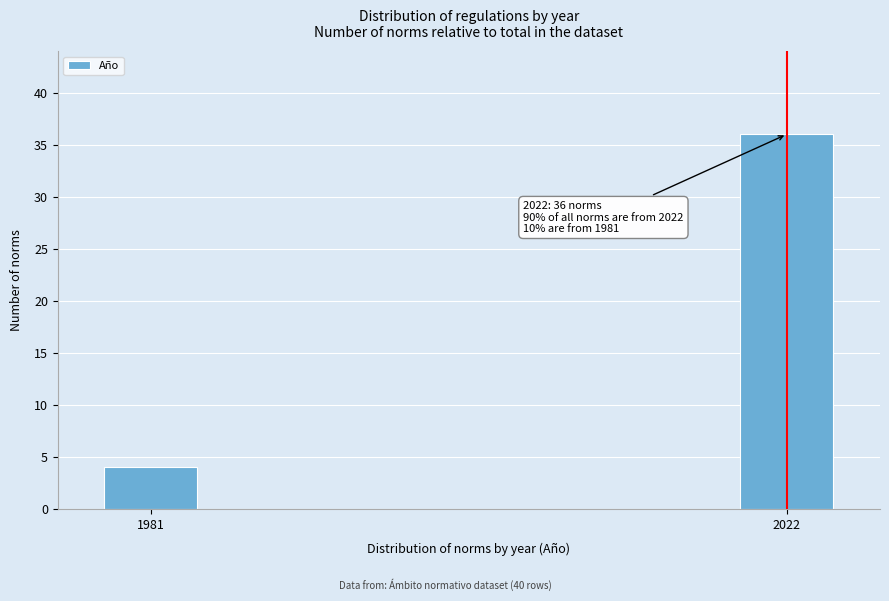

Reading left to right, list all the values displayed in this chart.

4	36